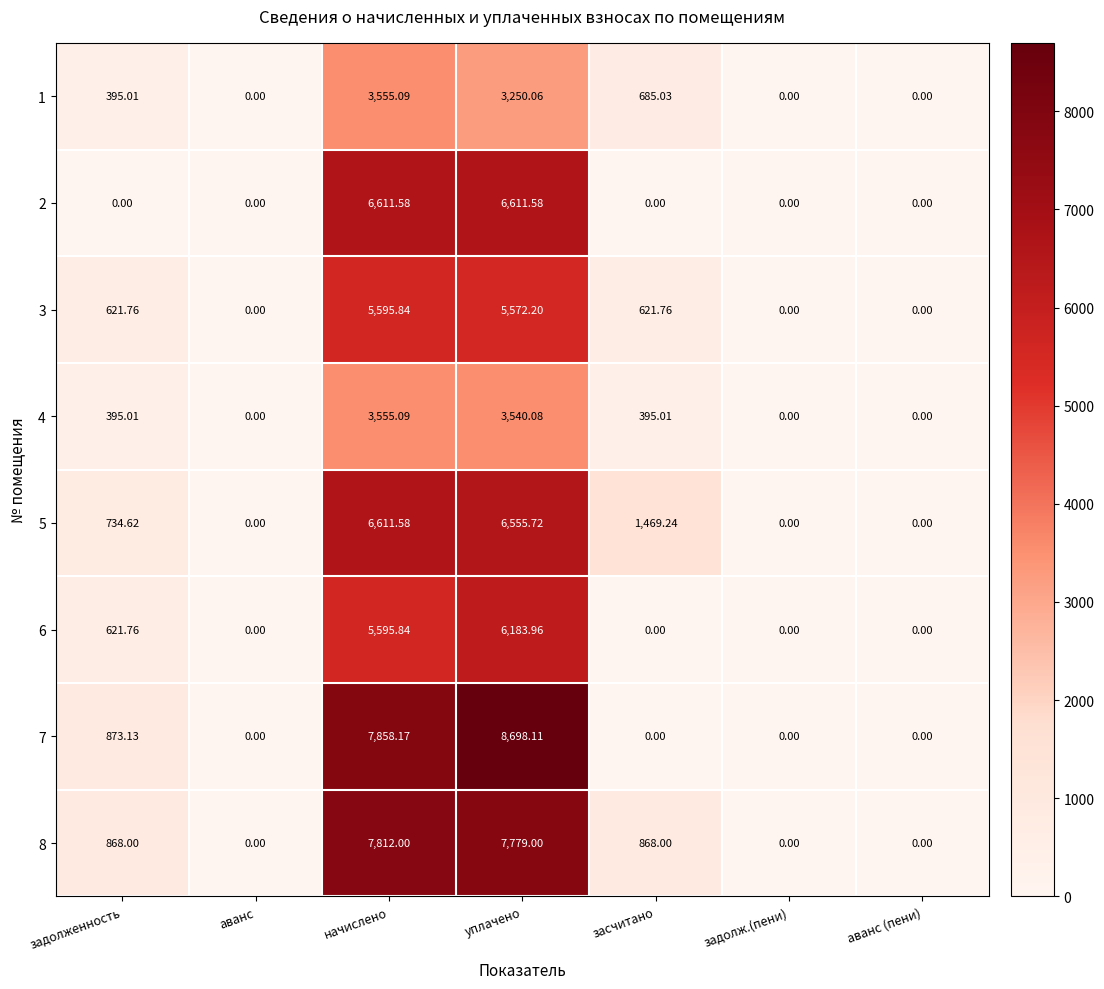

At which category is the sum across all series the highest?

уплачено